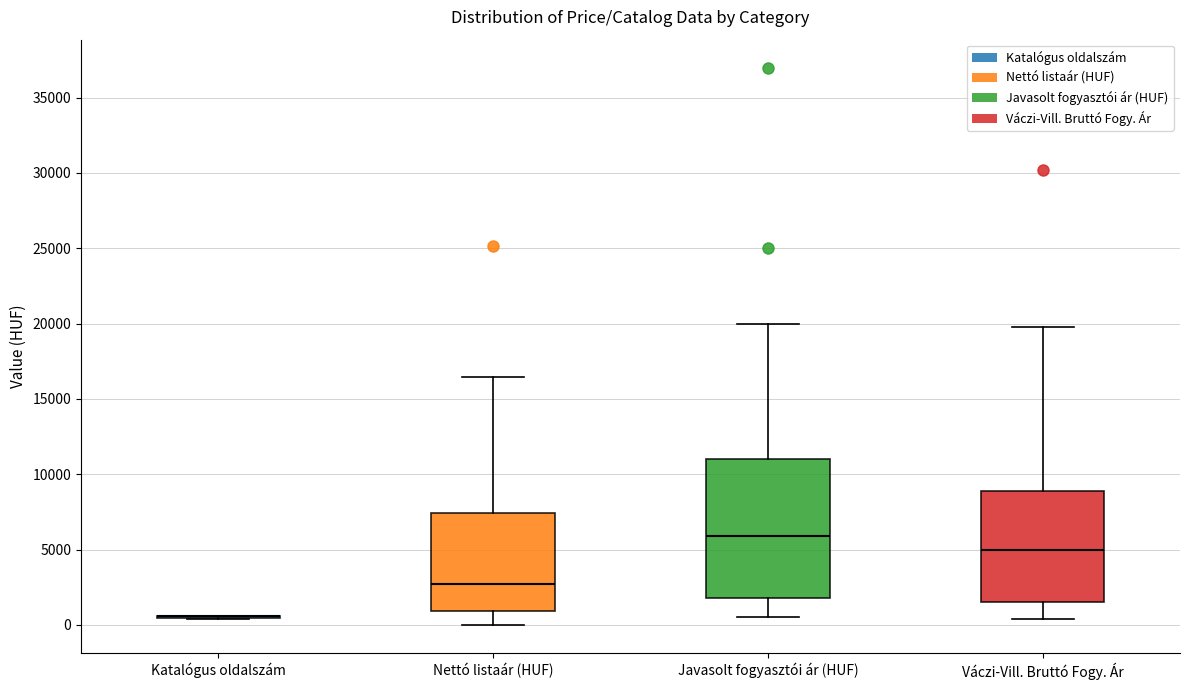

Reading left to right, read every box against the y-axis: the position of its median line, the range the box covers, and the ends of its whiskers. The values are not printed on the chart, so give them approximately, as read against the axis.

Katalógus oldalszám: box collapsed to a line at 500, whiskers 500 to 500
Nettó listaár (HUF): median 2500, box 1000 to 7500, whiskers 0 to 16500
Javasolt fogyasztói ár (HUF): median 6000, box 2000 to 11000, whiskers 500 to 20000
Váczi-Vill. Bruttó Fogy. Ár: median 5000, box 1500 to 9000, whiskers 500 to 20000